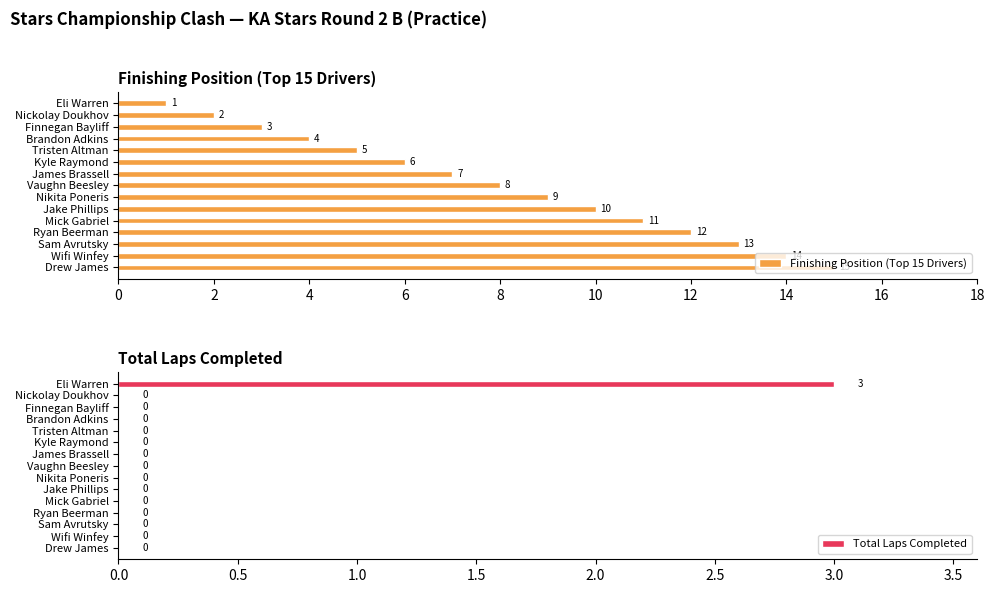

How many Total Laps Completed values are between 0 and 1?

14